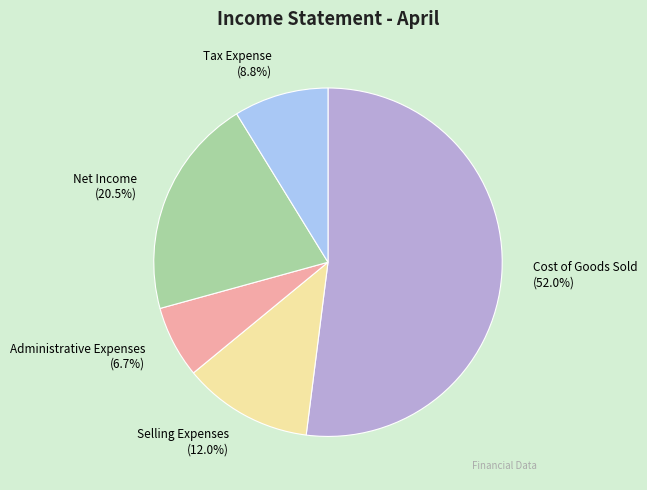

What is the majority slice?

Cost of Goods Sold